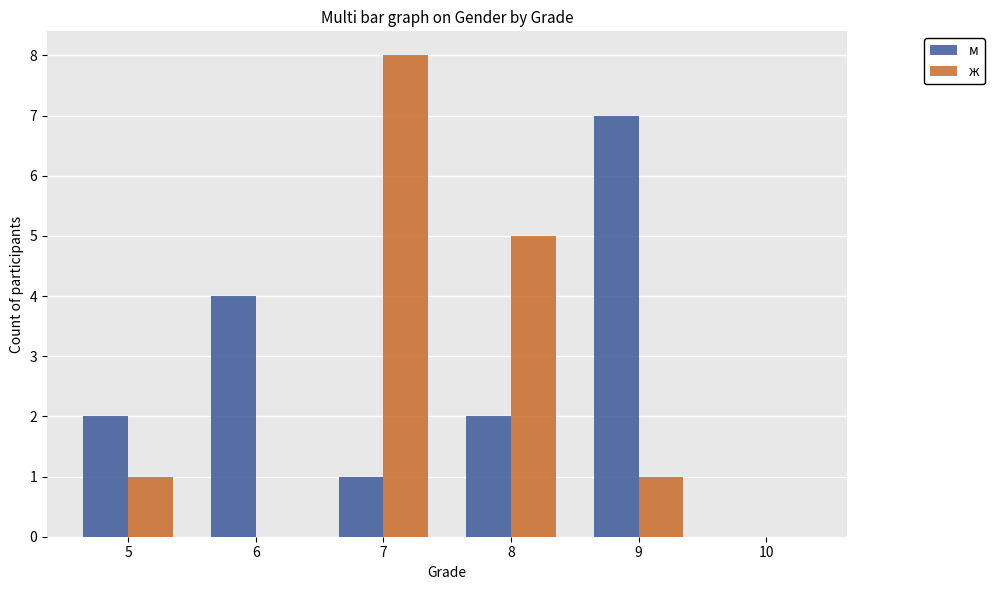

The value of м at 7 is 1. True or false?

True